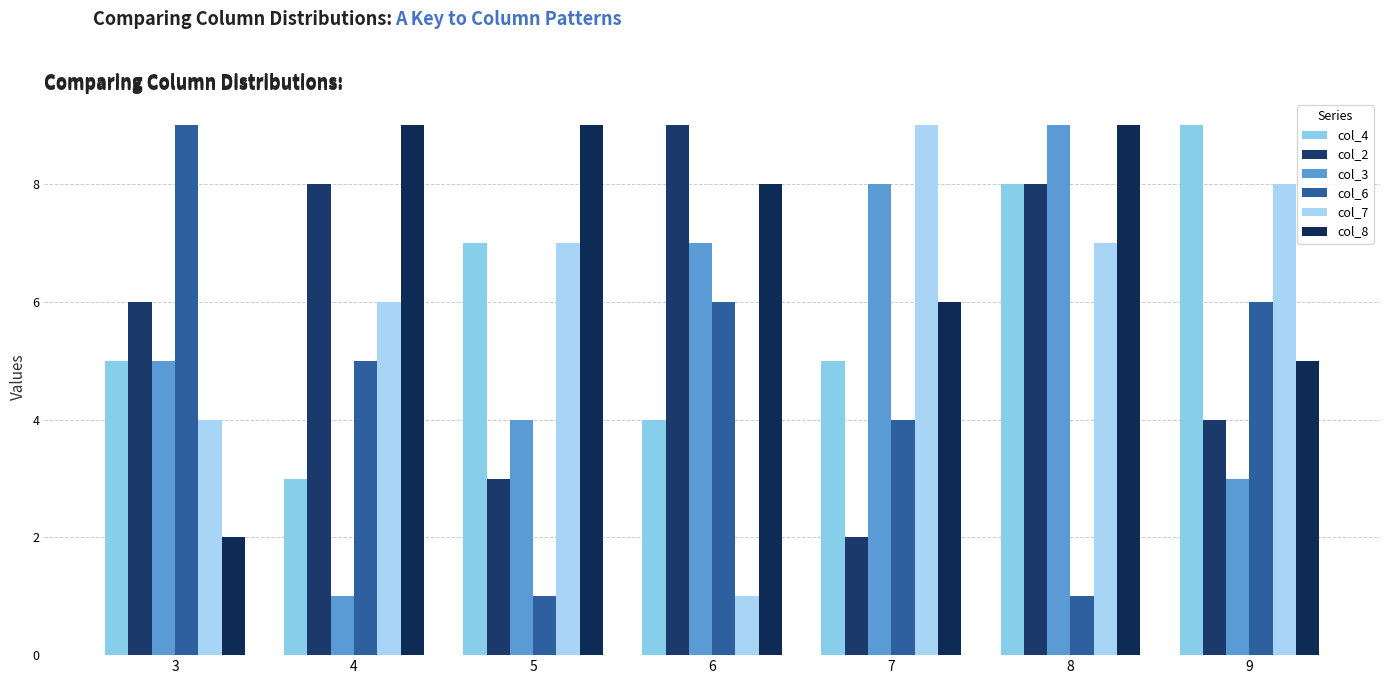

Reading right to left, transcribe all the data shown in this chart.

col_4: 9	8	5	4	7	3	5
col_2: 4	8	2	9	3	8	6
col_3: 3	9	8	7	4	1	5
col_6: 6	1	4	6	1	5	9
col_7: 8	7	9	1	7	6	4
col_8: 5	9	6	8	9	9	2